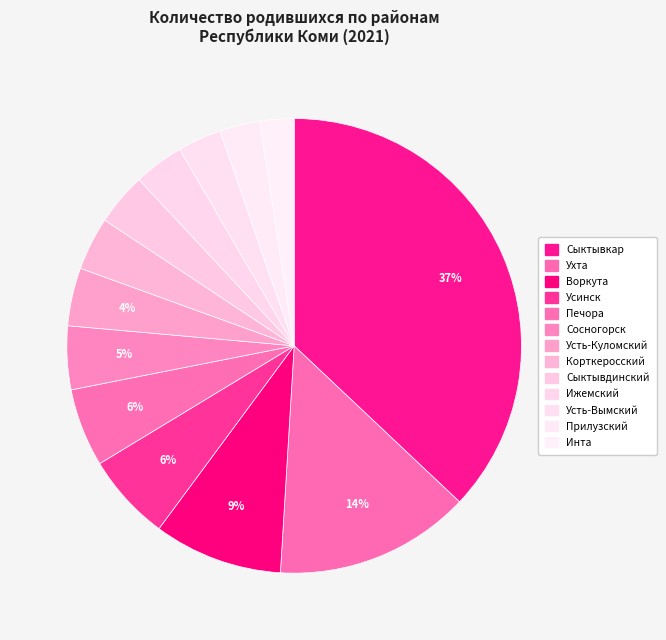

Rank the categories by value from highest to lowest.

Сыктывкар, Ухта, Воркута, Усинск, Печора, Сосногорск, Усть-Куломский, Корткеросский, Сыктывдинский, Ижемский, Усть-Вымский, Прилузский, Инта